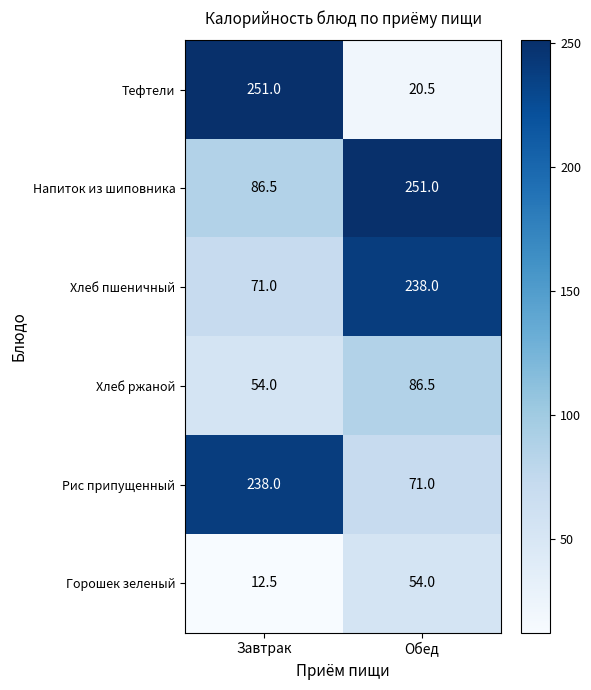

How many categories are shown in the chart?

2